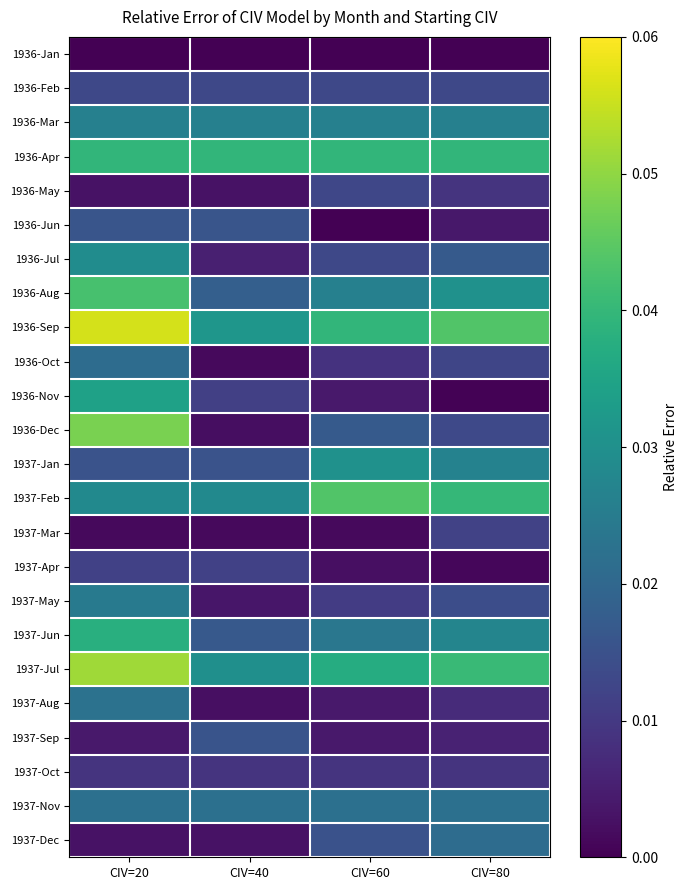

Reading right to left, list all the values displayed in this chart.

1936-Jan: CIV=80=0.0	CIV=60=0.0	CIV=40=0.0	CIV=20=0.0
1936-Feb: CIV=80=0.0	CIV=60=0.0	CIV=40=0.0	CIV=20=0.0
1936-Mar: CIV=80=0.0	CIV=60=0.0	CIV=40=0.0	CIV=20=0.0
1936-Apr: CIV=80=0.0	CIV=60=0.0	CIV=40=0.0	CIV=20=0.0
1936-May: CIV=80=0.0	CIV=60=0.0	CIV=40=0.0	CIV=20=0.0
1936-Jun: CIV=80=0.0	CIV=60=0.0	CIV=40=0.0	CIV=20=0.0
1936-Jul: CIV=80=0.0	CIV=60=0.0	CIV=40=0.0	CIV=20=0.0
1936-Aug: CIV=80=0.0	CIV=60=0.0	CIV=40=0.0	CIV=20=0.0
1936-Sep: CIV=80=0.0	CIV=60=0.0	CIV=40=0.0	CIV=20=0.1
1936-Oct: CIV=80=0.0	CIV=60=0.0	CIV=40=0.0	CIV=20=0.0
1936-Nov: CIV=80=0.0	CIV=60=0.0	CIV=40=0.0	CIV=20=0.0
1936-Dec: CIV=80=0.0	CIV=60=0.0	CIV=40=0.0	CIV=20=0.0
1937-Jan: CIV=80=0.0	CIV=60=0.0	CIV=40=0.0	CIV=20=0.0
1937-Feb: CIV=80=0.0	CIV=60=0.0	CIV=40=0.0	CIV=20=0.0
1937-Mar: CIV=80=0.0	CIV=60=0.0	CIV=40=0.0	CIV=20=0.0
1937-Apr: CIV=80=0.0	CIV=60=0.0	CIV=40=0.0	CIV=20=0.0
1937-May: CIV=80=0.0	CIV=60=0.0	CIV=40=0.0	CIV=20=0.0
1937-Jun: CIV=80=0.0	CIV=60=0.0	CIV=40=0.0	CIV=20=0.0
1937-Jul: CIV=80=0.0	CIV=60=0.0	CIV=40=0.0	CIV=20=0.1
1937-Aug: CIV=80=0.0	CIV=60=0.0	CIV=40=0.0	CIV=20=0.0
1937-Sep: CIV=80=0.0	CIV=60=0.0	CIV=40=0.0	CIV=20=0.0
1937-Oct: CIV=80=0.0	CIV=60=0.0	CIV=40=0.0	CIV=20=0.0
1937-Nov: CIV=80=0.0	CIV=60=0.0	CIV=40=0.0	CIV=20=0.0
1937-Dec: CIV=80=0.0	CIV=60=0.0	CIV=40=0.0	CIV=20=0.0